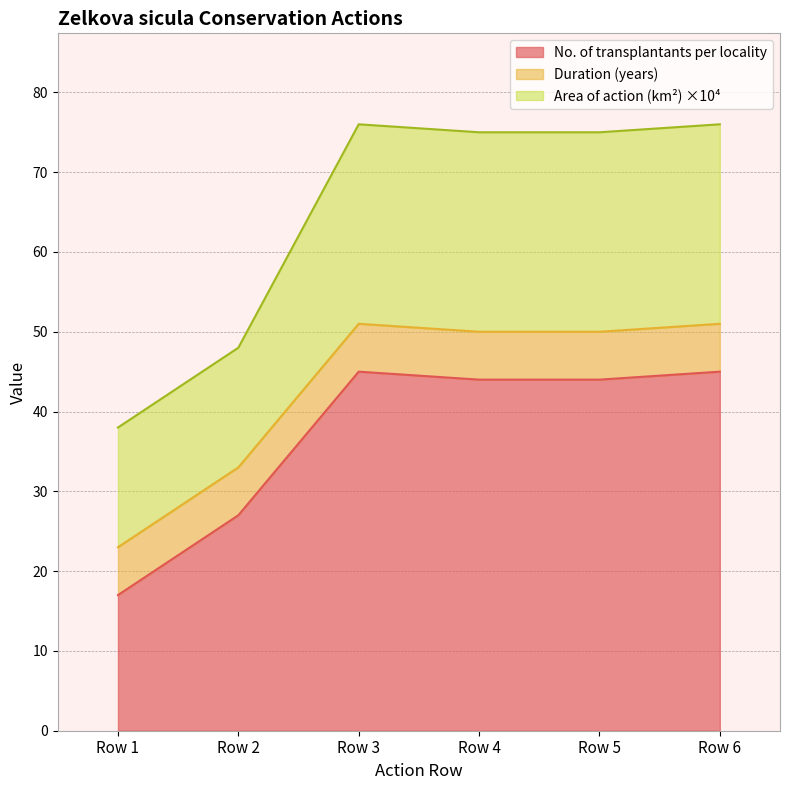

The No. of transplantants per locality series shows 11 at Row 1. True or false?

False